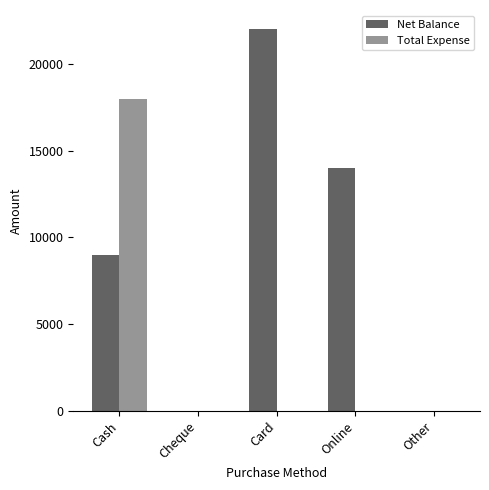

What is the average value of the Net Balance series?

9000